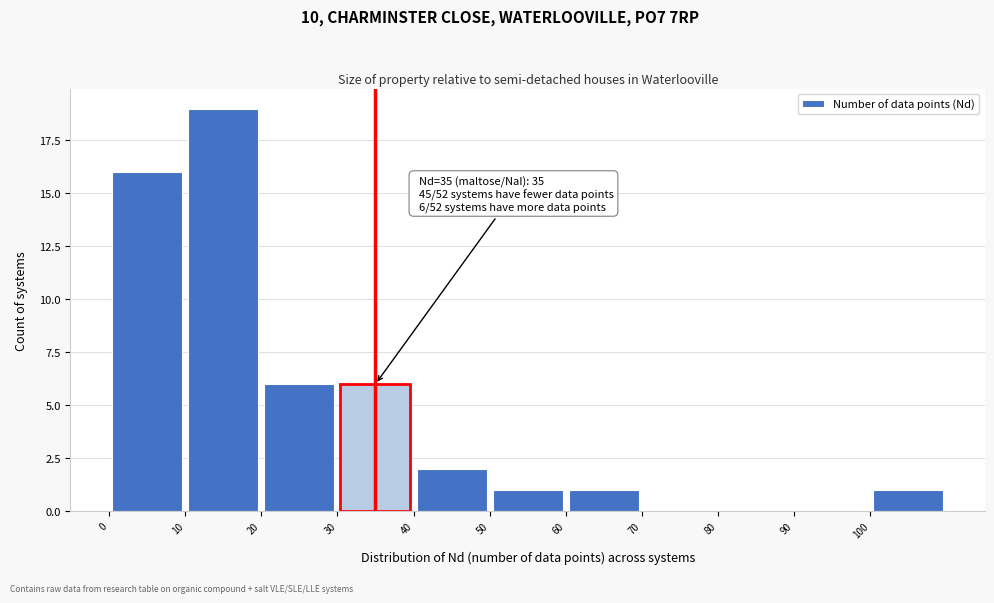

Over which range of the x-axis is the bar tallest?

10 to 20